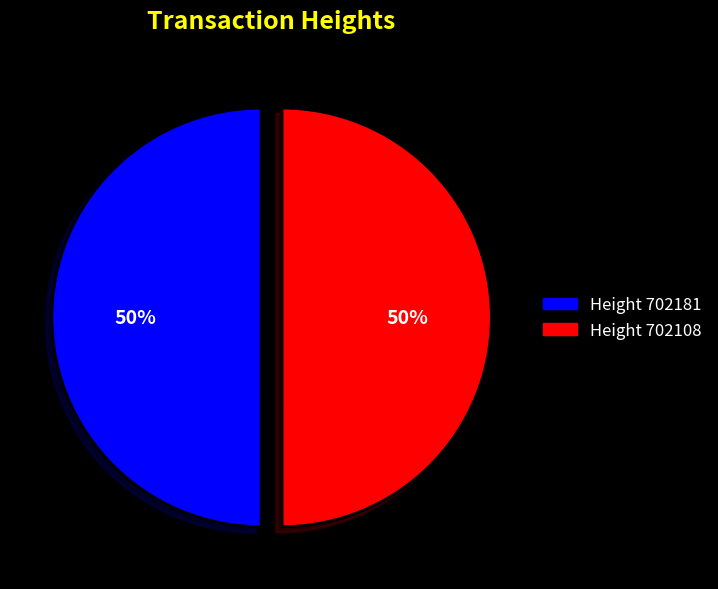

To the nearest percent, what is the average slice percentage?

50%